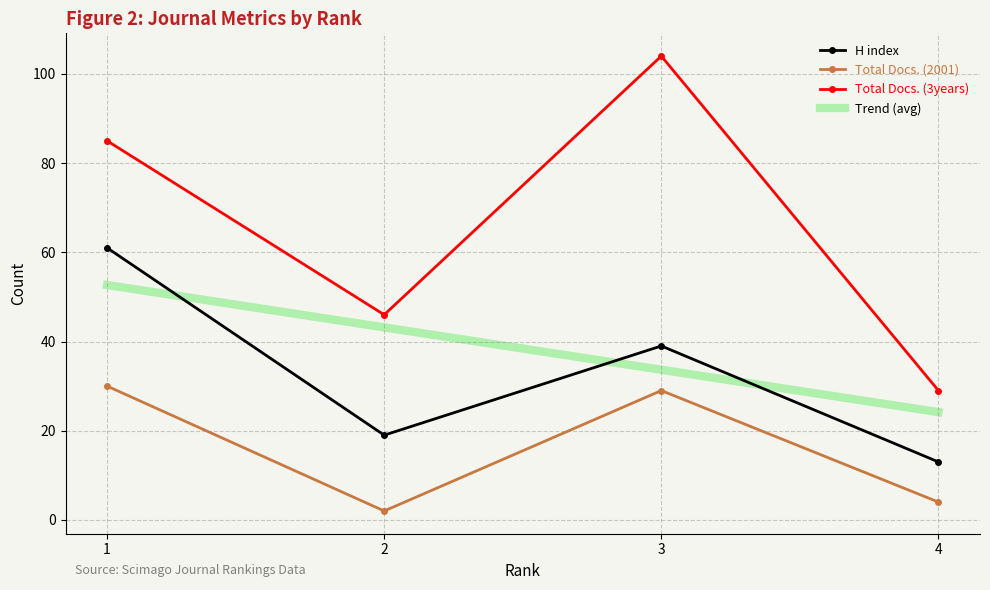

Rank the series by their maximum value, from lowest to highest.

Total Docs. (2001), Trend (avg), H index, Total Docs. (3years)